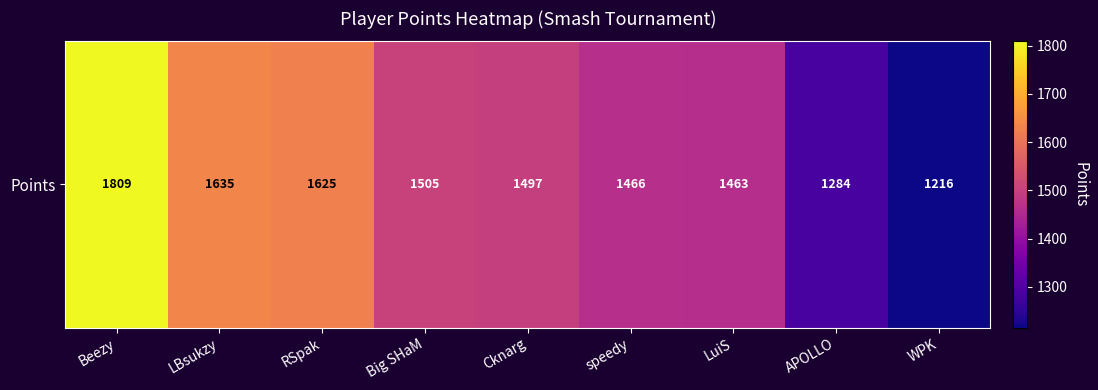

At which category does the chart reach its peak across all series?

Beezy